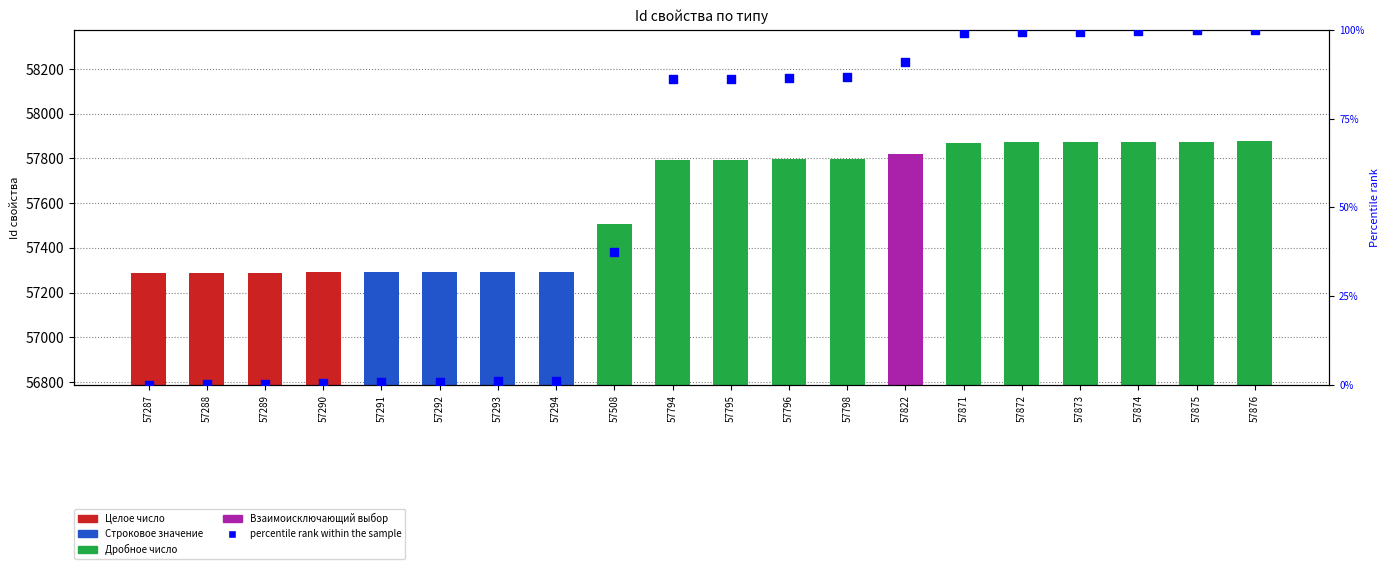

Between 57508 and 57795, which is larger?

57795